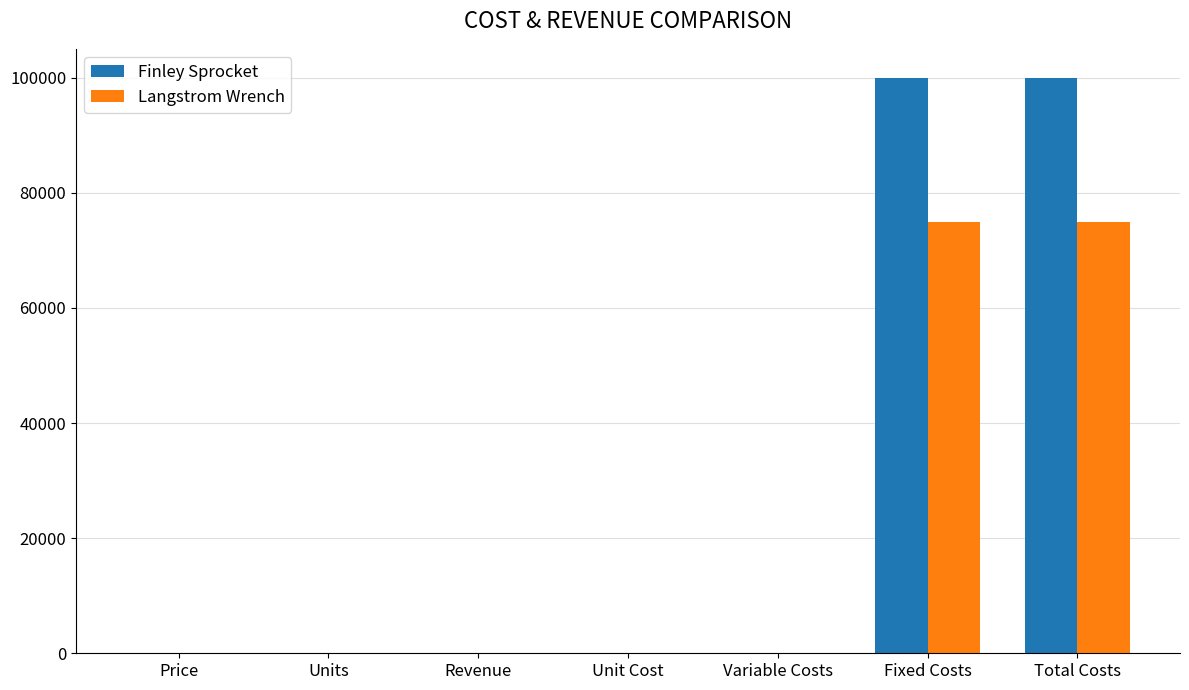

How many distinct data groups are displayed?

2